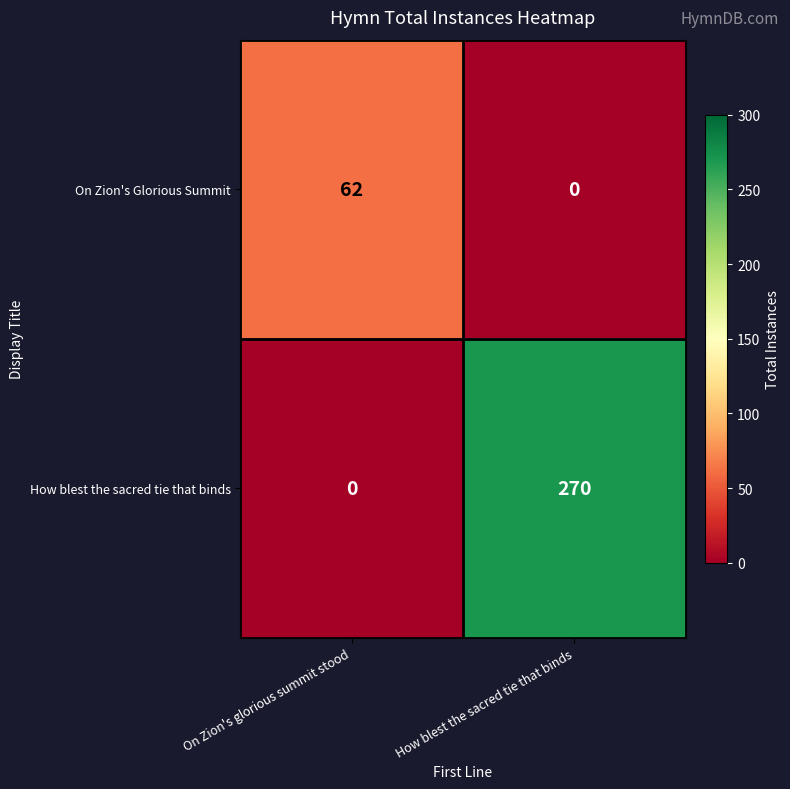

What is the difference between the How blest the sacred tie that binds values at On Zion's glorious summit stood and How blest the sacred tie that binds?

270